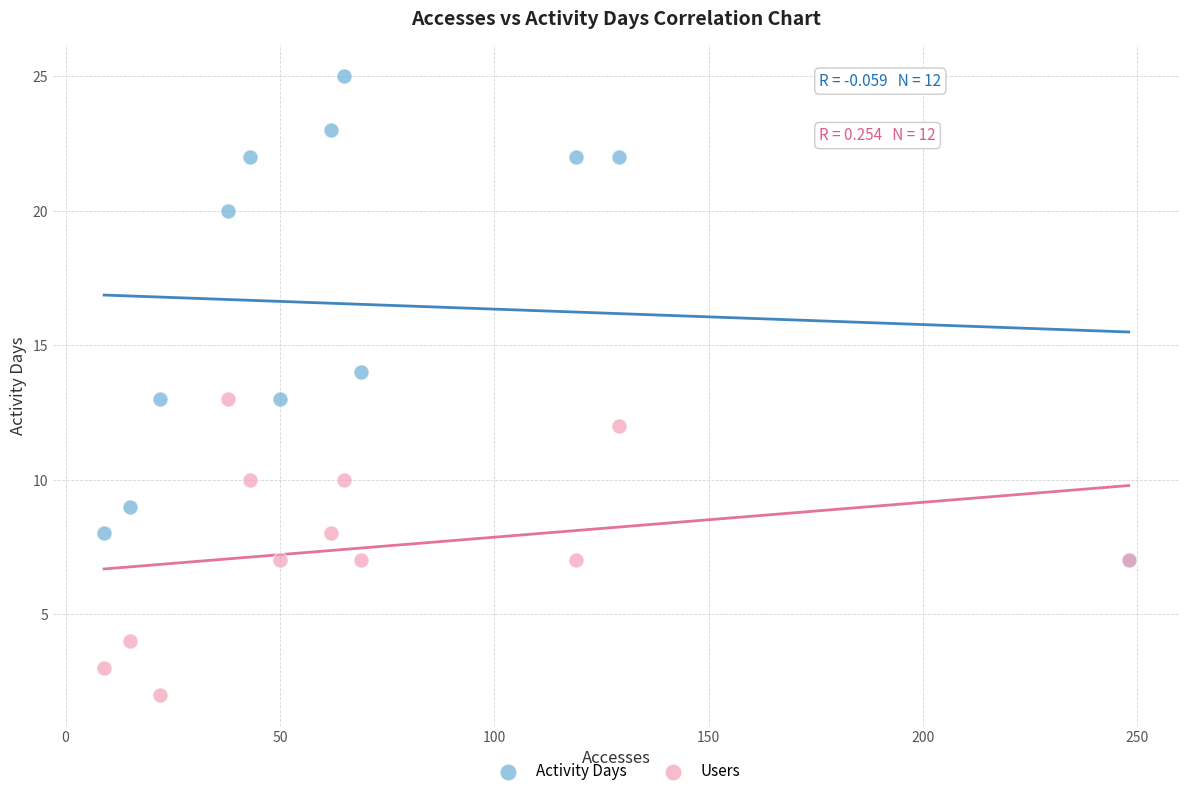

What are all the series names shown in the legend?

Activity Days, Users